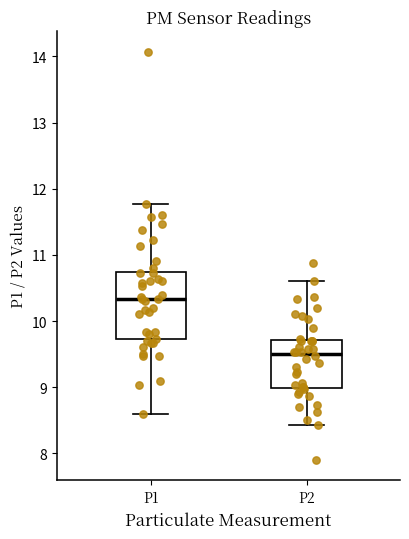

Reading left to right, read every box against the y-axis: the position of its median line, the range the box covers, and the ends of its whiskers. The values are not printed on the chart, so give them approximately, as read against the axis.

P1: median 10.3, box 9.7 to 10.7, whiskers 8.6 to 11.8
P2: median 9.5, box 9.0 to 9.7, whiskers 8.4 to 10.6